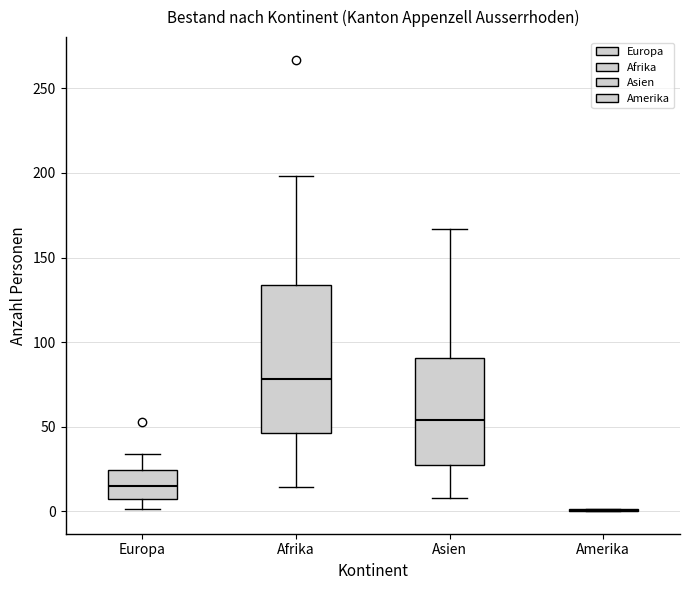

Reading left to right, transcribe this box plot: for each box, give where its median line is, the range the box spans, and where its two whiskers end, as read against the y-axis. The values are not printed on the chart, so give them approximately, as read against the axis.

Europa: median 15, box 5 to 25, whiskers 0 to 35
Afrika: median 80, box 45 to 135, whiskers 15 to 200
Asien: median 55, box 25 to 90, whiskers 10 to 165
Amerika: box collapsed to a line at 0, whiskers 0 to 0